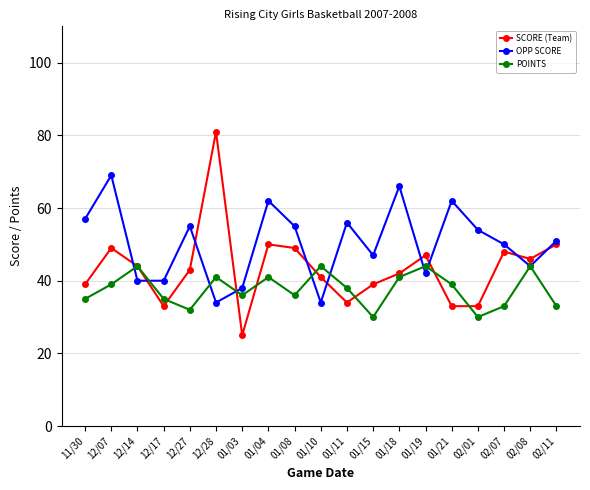

What are all the series names shown in the legend?

SCORE (Team), OPP SCORE, POINTS